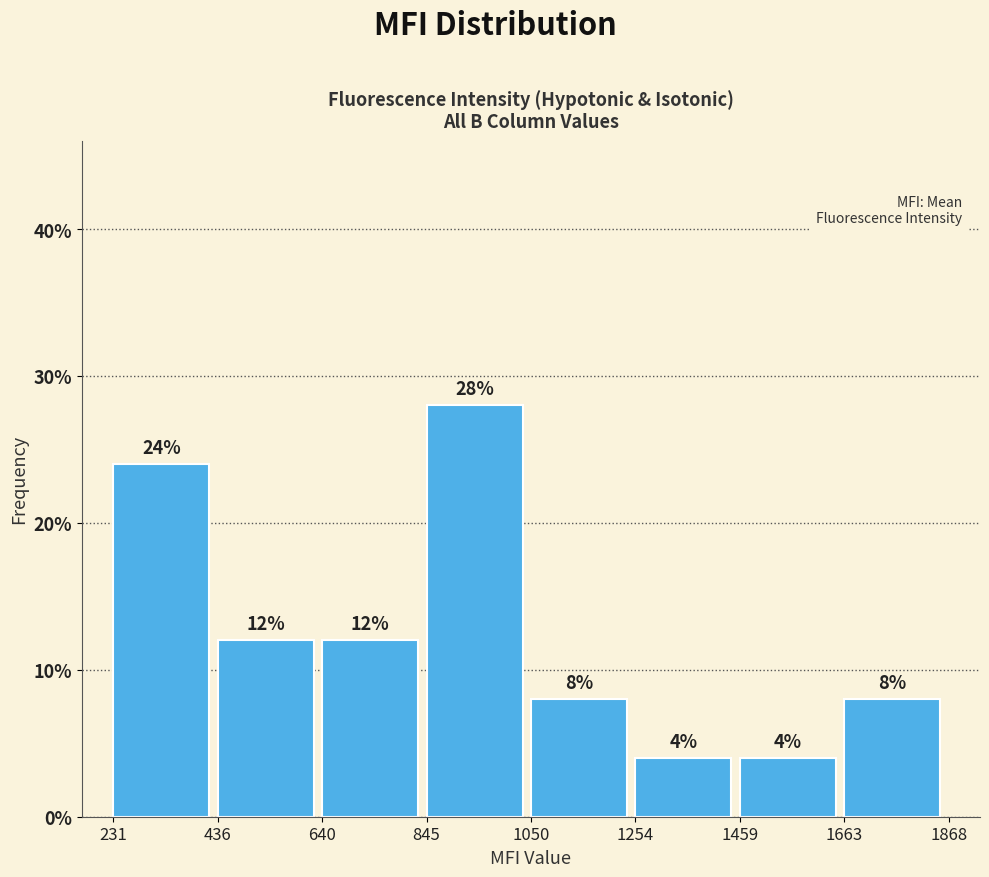

Reading left to right, transcribe this chart: for each bar, give the range it covers on the x-axis and its height.

231 to 436: 24
436 to 640: 12
640 to 845: 12
845 to 1050: 28
1050 to 1254: 8
1254 to 1459: 4
1459 to 1663: 4
1663 to 1868: 8